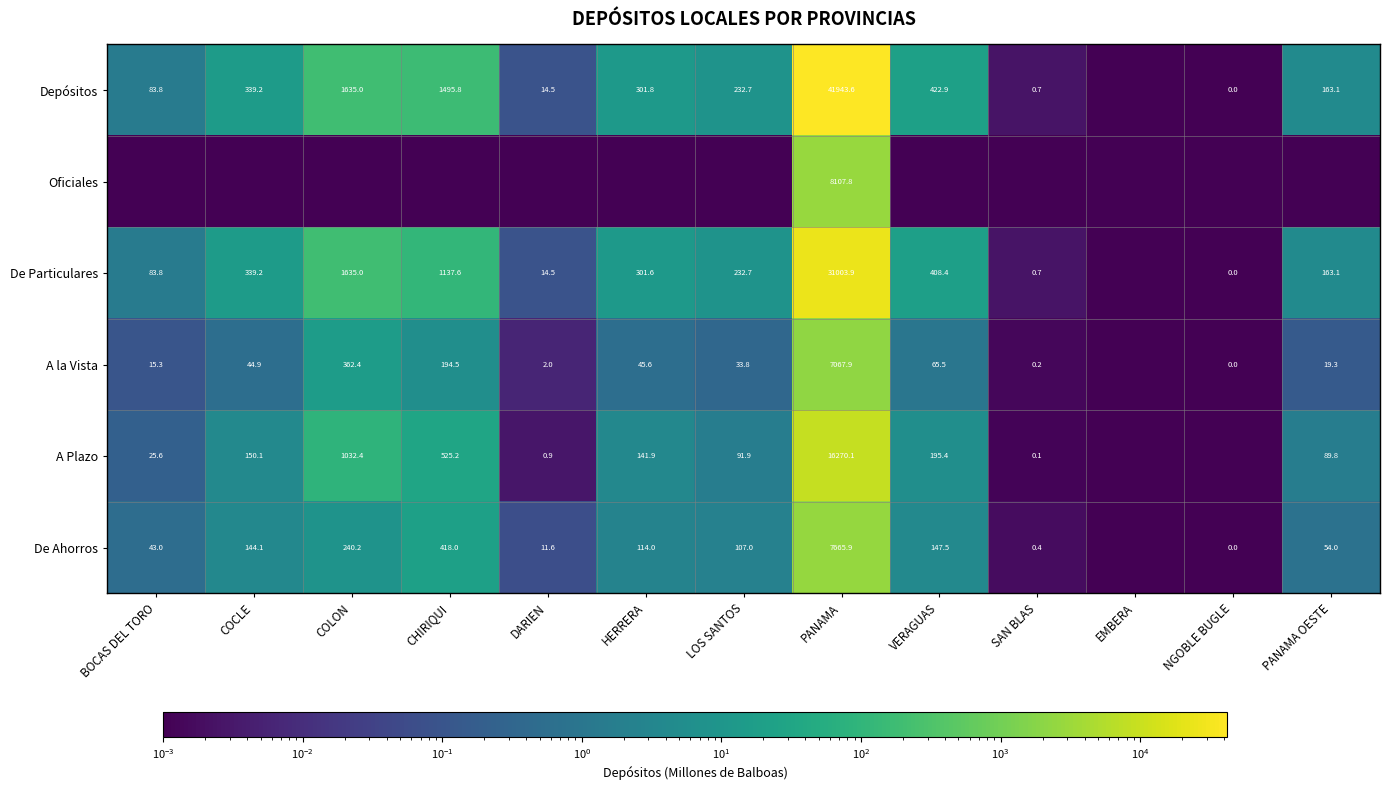

Is the value of A la Vista at SAN BLAS greater than the value of De Particulares at PANAMA?

No